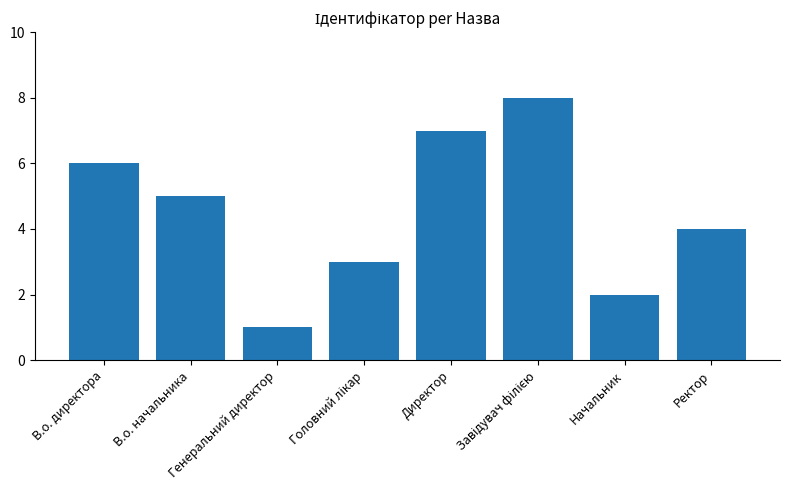

What is the minimum value shown in the chart?

1